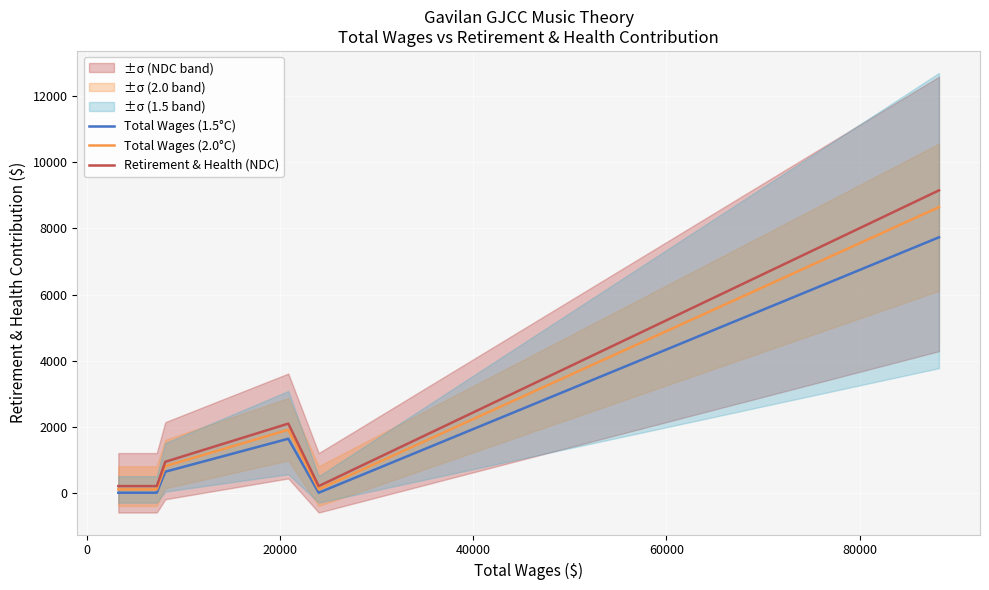

What is the average value of the Retirement & Health (NDC) series?

1836.2